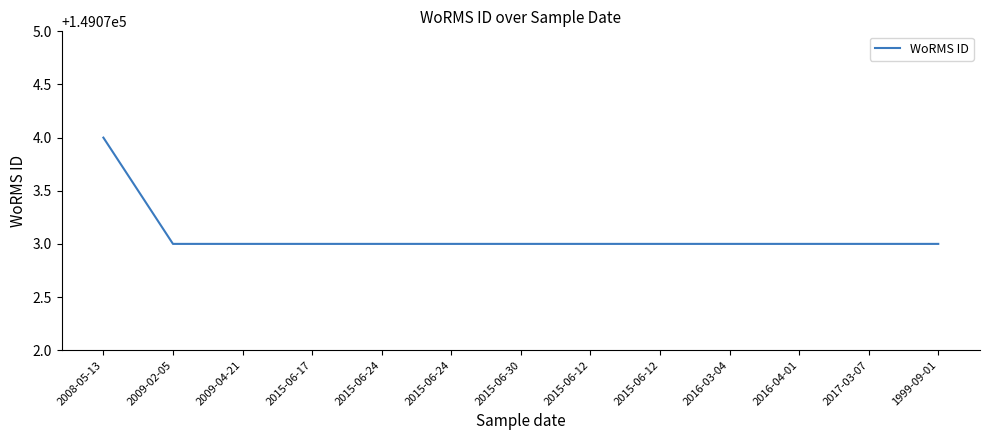

What is the label of the 4th point from the right?

2016-03-04